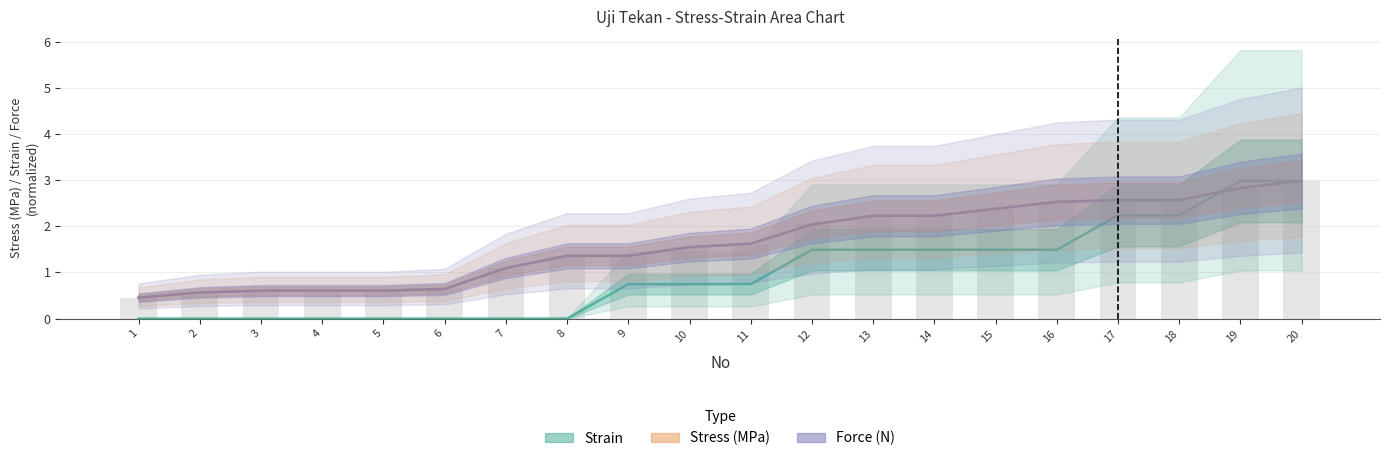

List the labels in order of Force (N) normalized value, smallest first.

1, 2, 3, 4, 5, 6, 7, 8, 9, 10, 11, 12, 13, 14, 15, 16, 17, 18, 19, 20